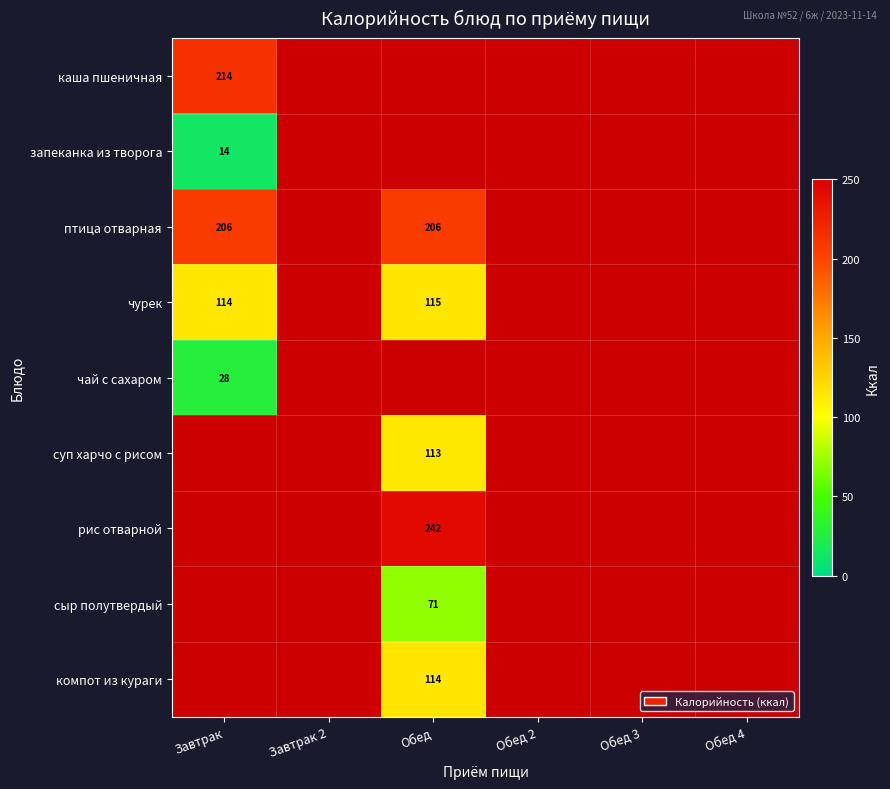

Which label corresponds to the largest value in the chart?

Обед